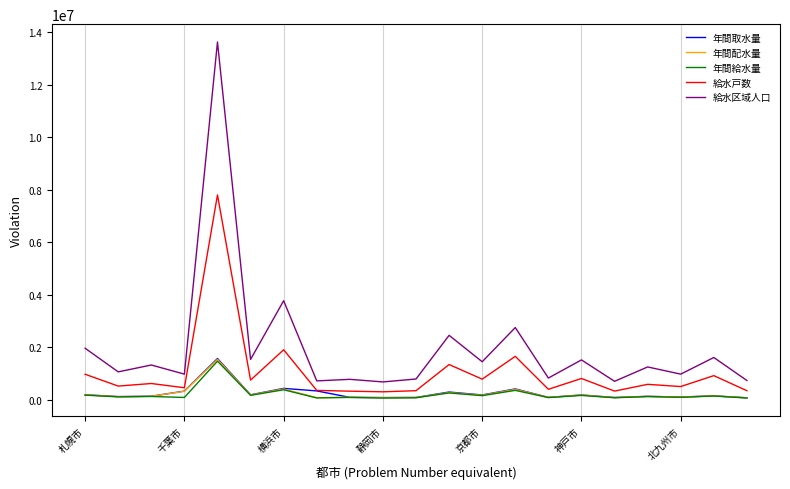

True or false: 年間配水量 and 給水区域人口 intersect in this chart.

False